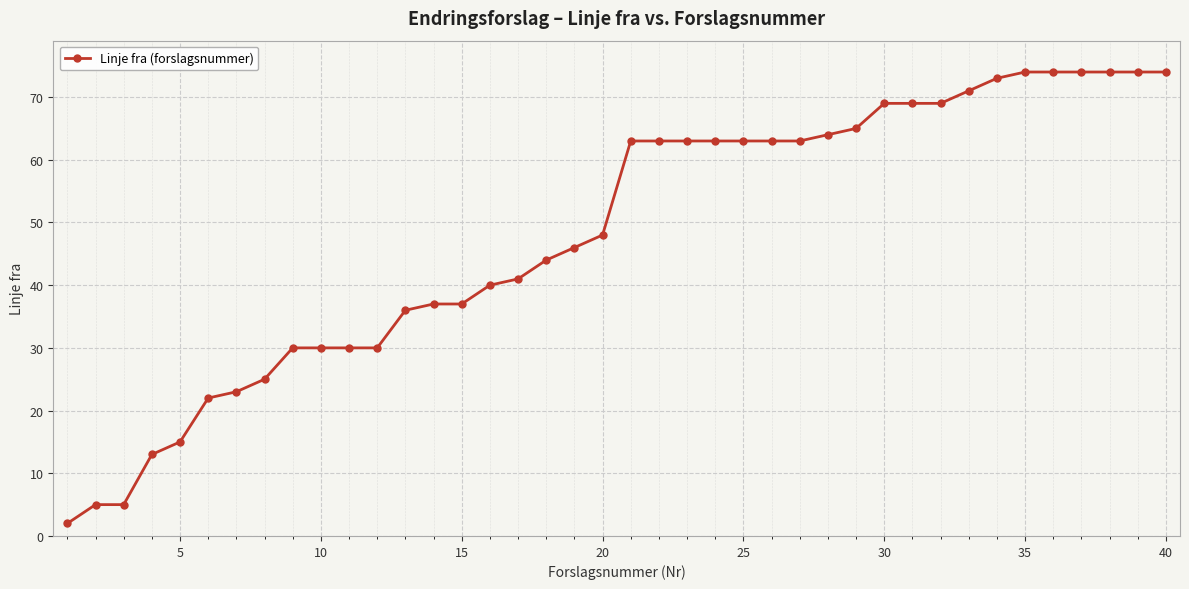

What is the maximum value shown in the chart?

74